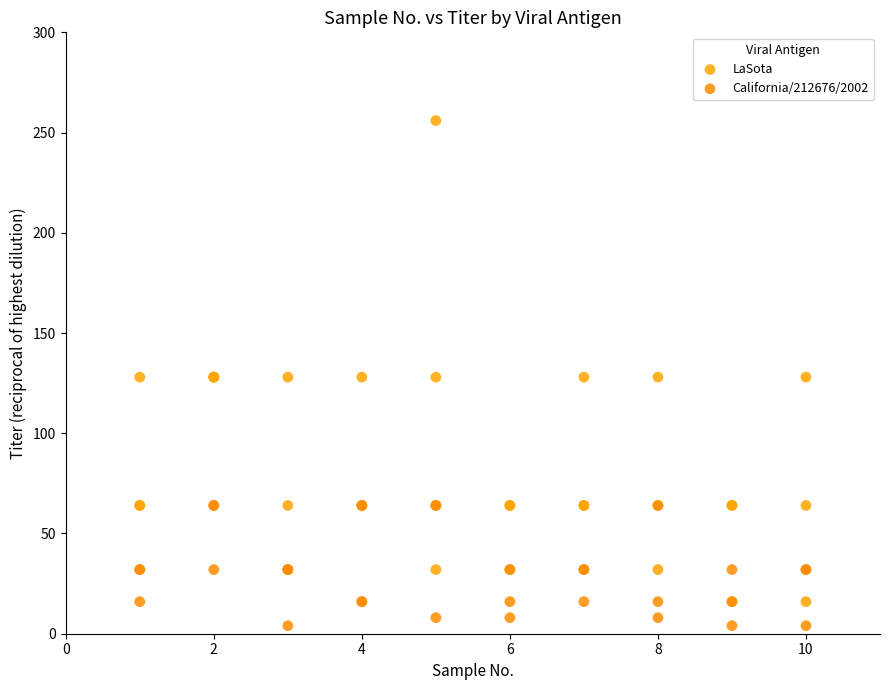

What are all the series names shown in the legend?

LaSota, California/212676/2002